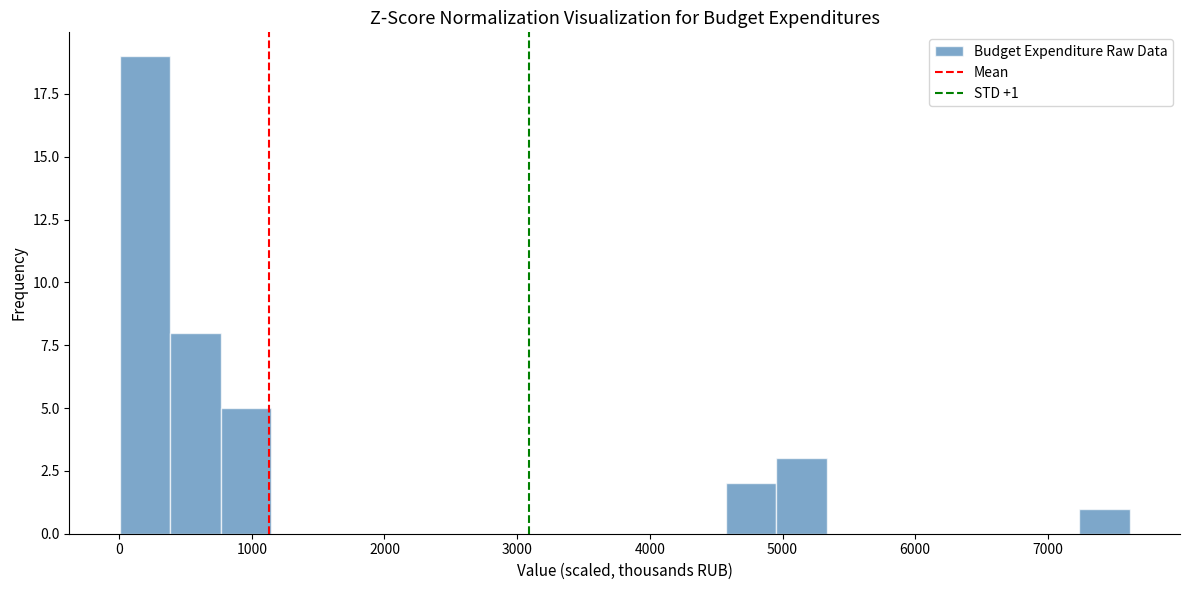

Read against the x-axis, roughly where is the centre of the tallest bar?

200